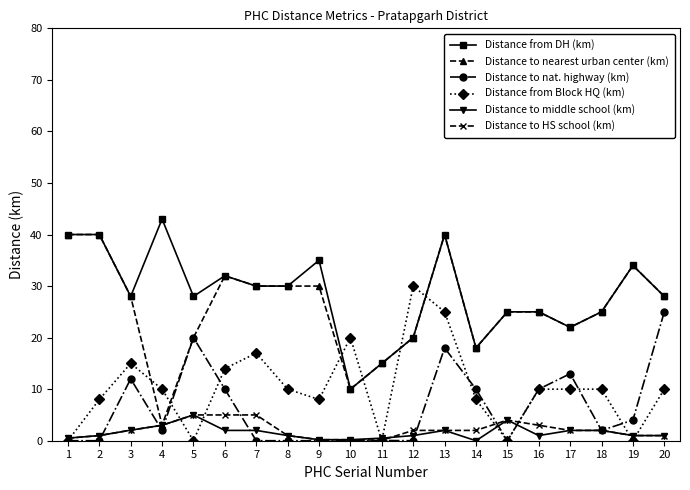

Count the number of categories in the chart.

20